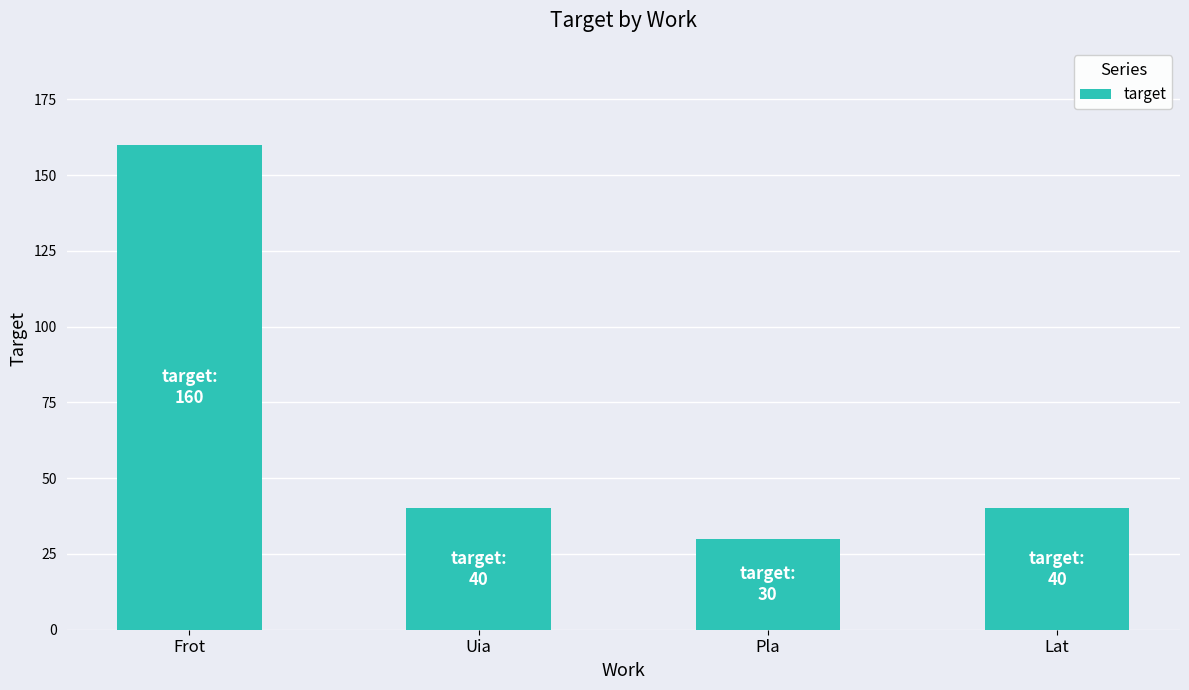

Where does the data first go above 40?

Frot